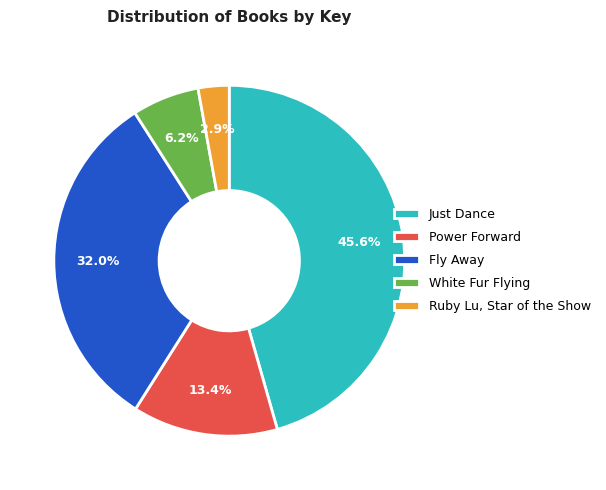

Rank the categories by value from lowest to highest.

Ruby Lu, Star of the Show, White Fur Flying, Power Forward, Fly Away, Just Dance